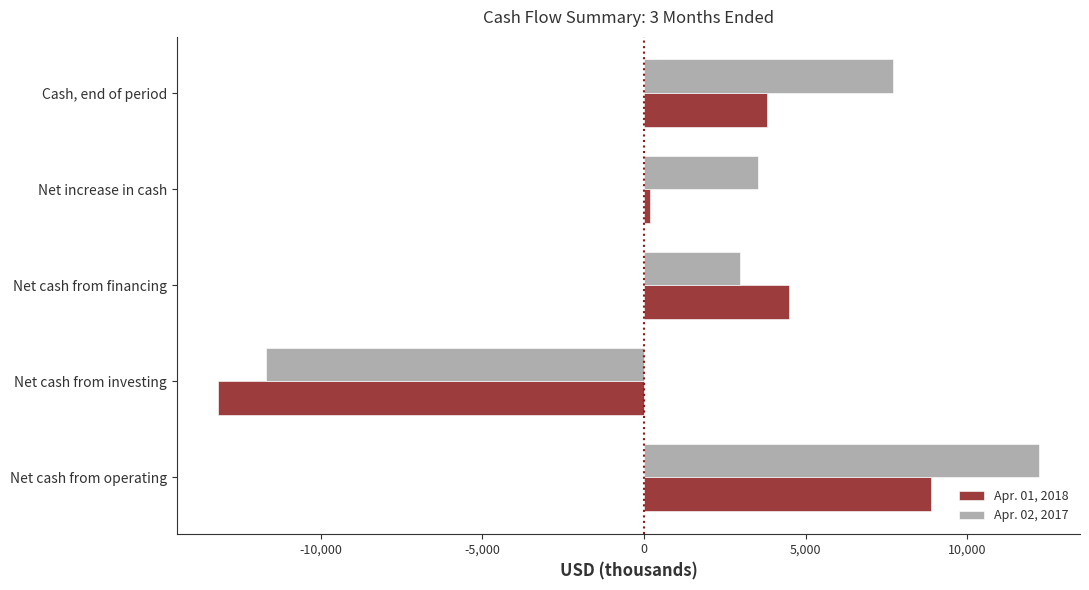

Which series has the largest range (max minus min)?

Apr. 02, 2017